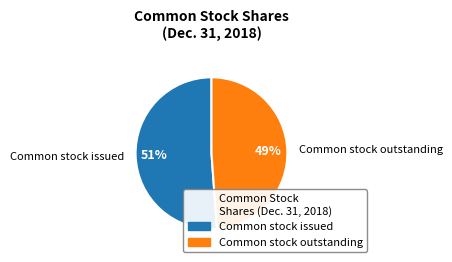

Which slice represents more than half of the pie?

Common stock issued